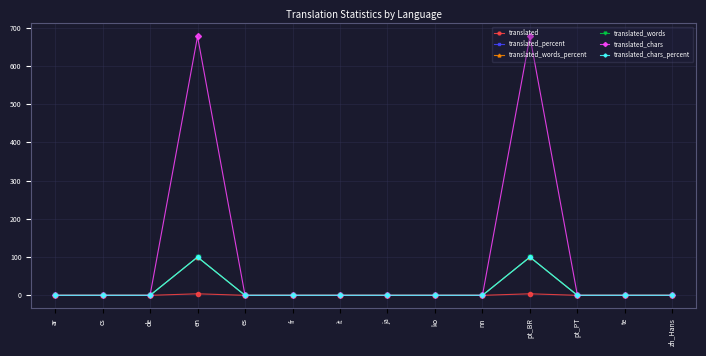

Which series has the widest spread of values?

translated_chars